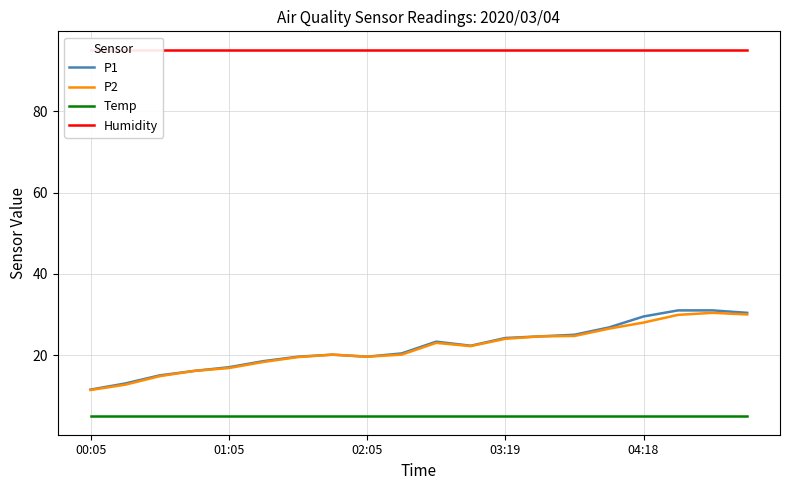

Rank the series at 14 from lowest to highest value.

Temp, P2, P1, Humidity